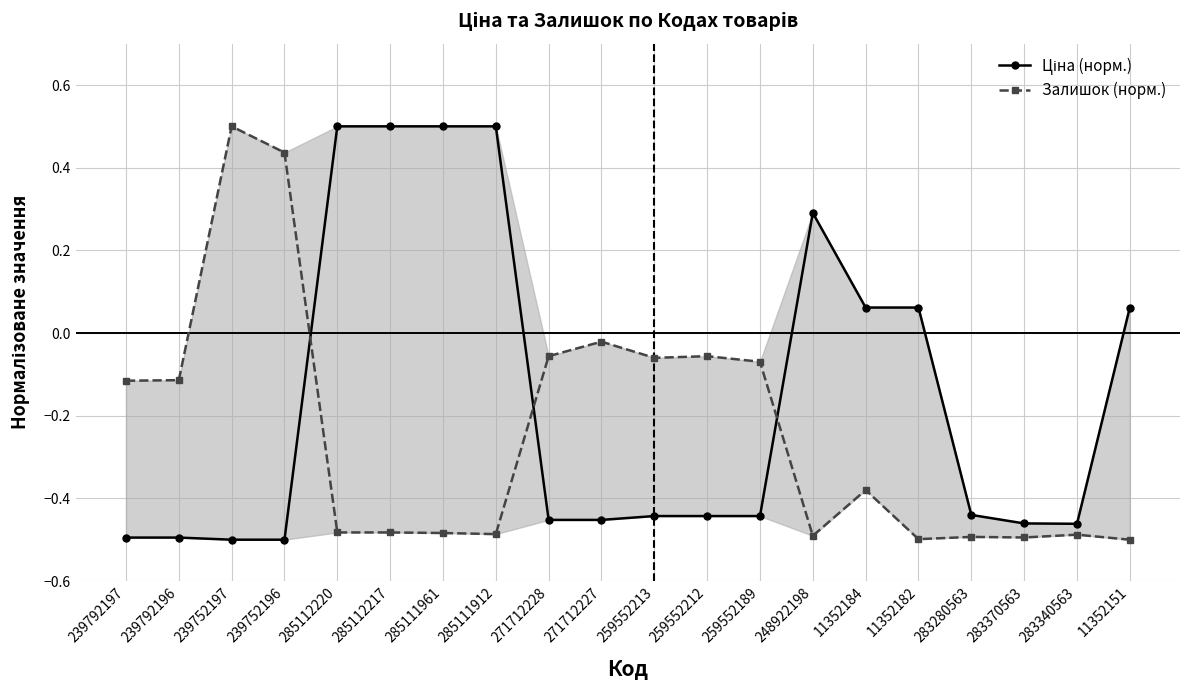

True or false: Залишок (норм.) has a value of -0.1 at 239792197.

True